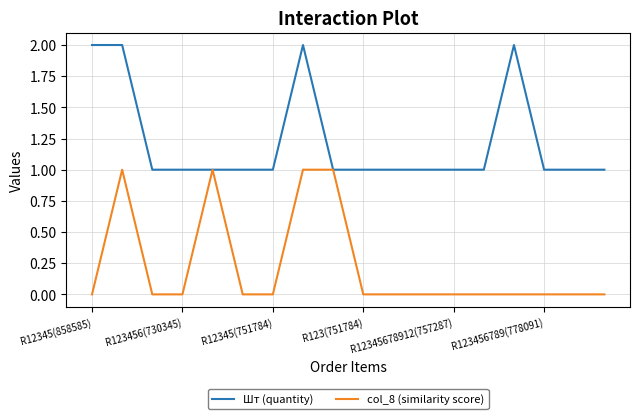

List the series in order of their overall mean, lowest first.

col_8 (similarity score), Шт (quantity)